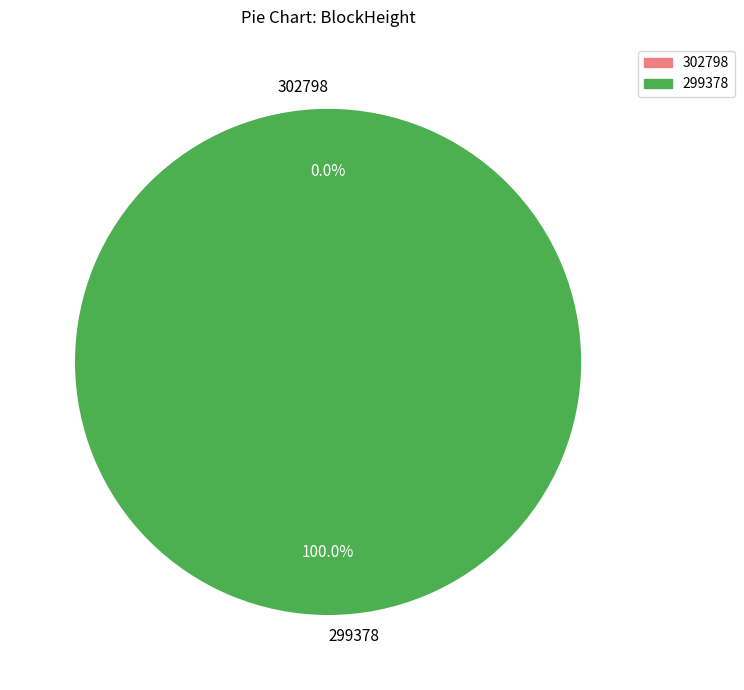

How many slices are in this pie chart?

2